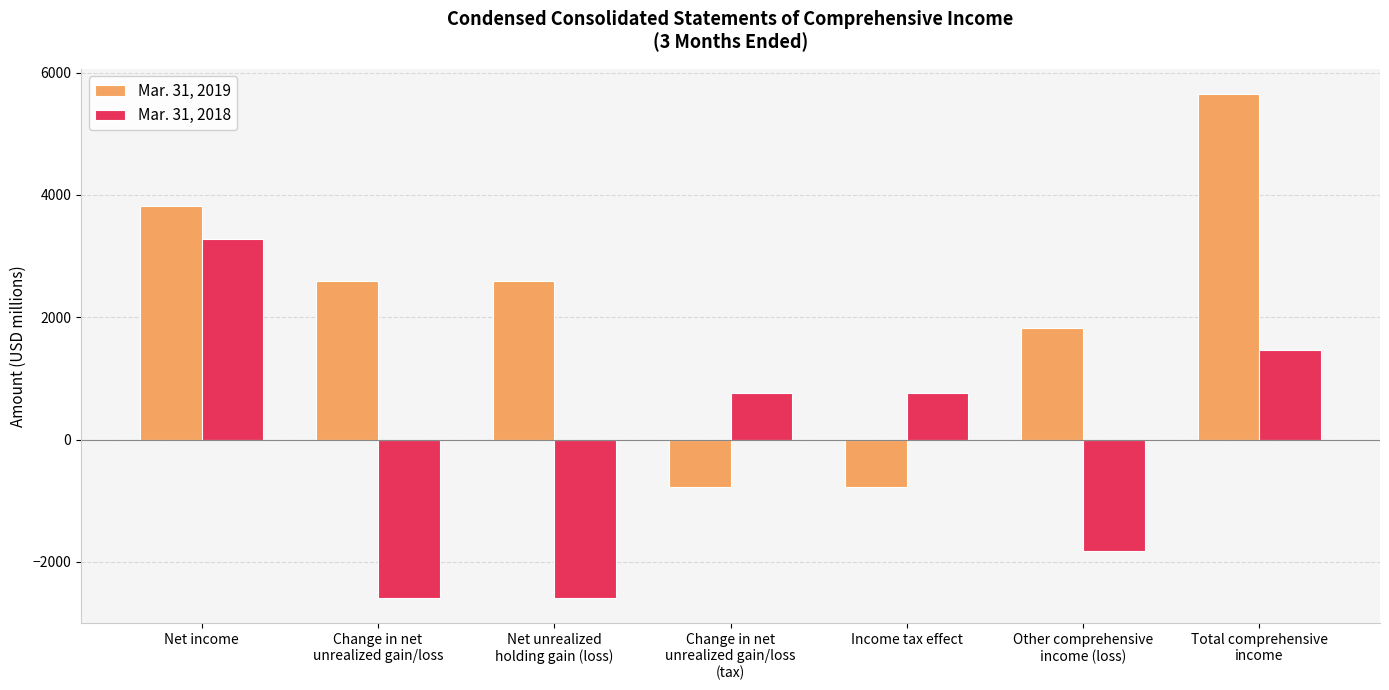

What is the value of the Mar. 31, 2018 bar at the 7th from the left?

1462